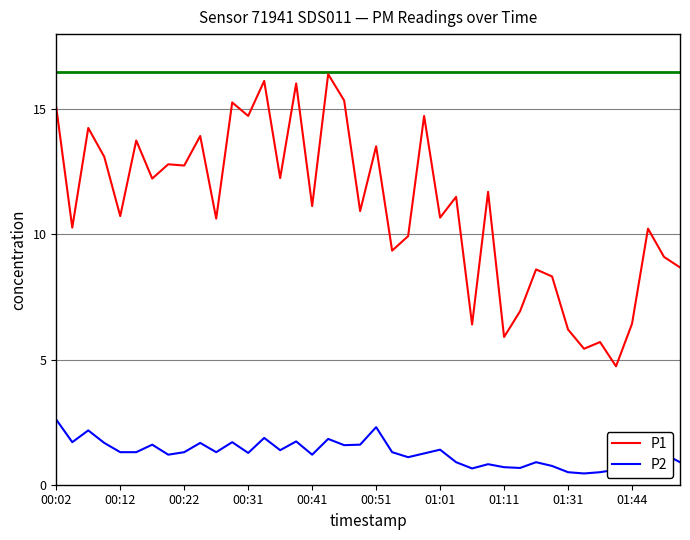

What is the greatest value displayed?

16.4